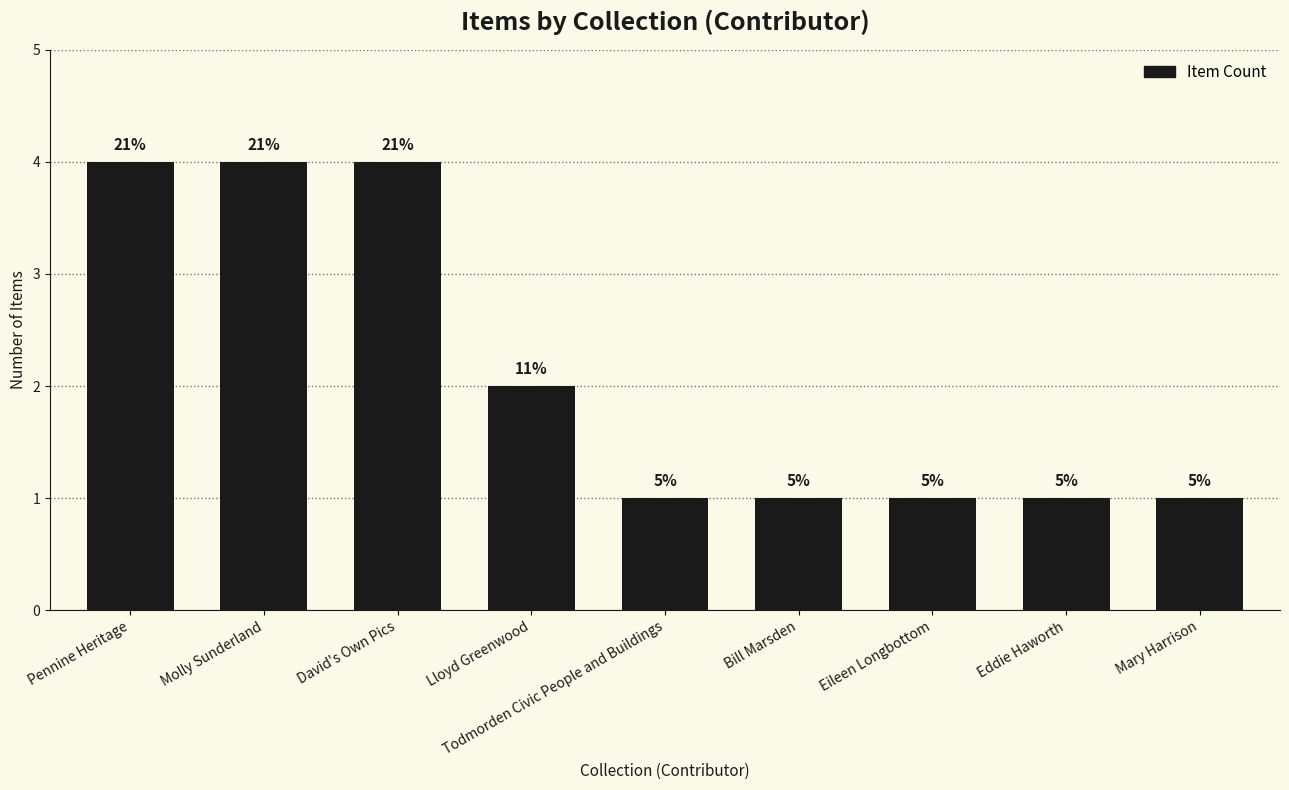

Are the bars horizontal?

No